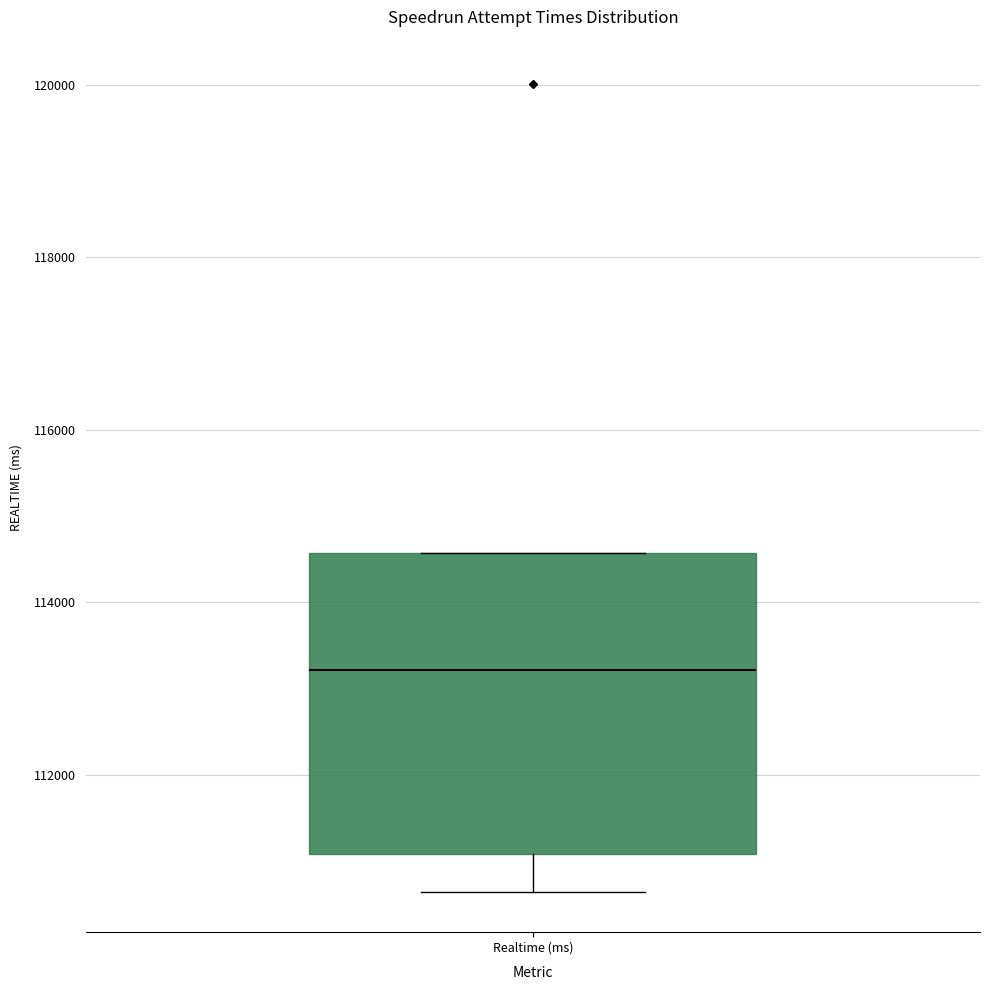

Read this box plot against the y-axis: the position of the median line, the range covered by the box, and the ends of both whiskers. The values are not printed on the chart, so give them approximately, as read against the axis.

median 113200, box 111000 to 114600, whiskers 110600 to 114600